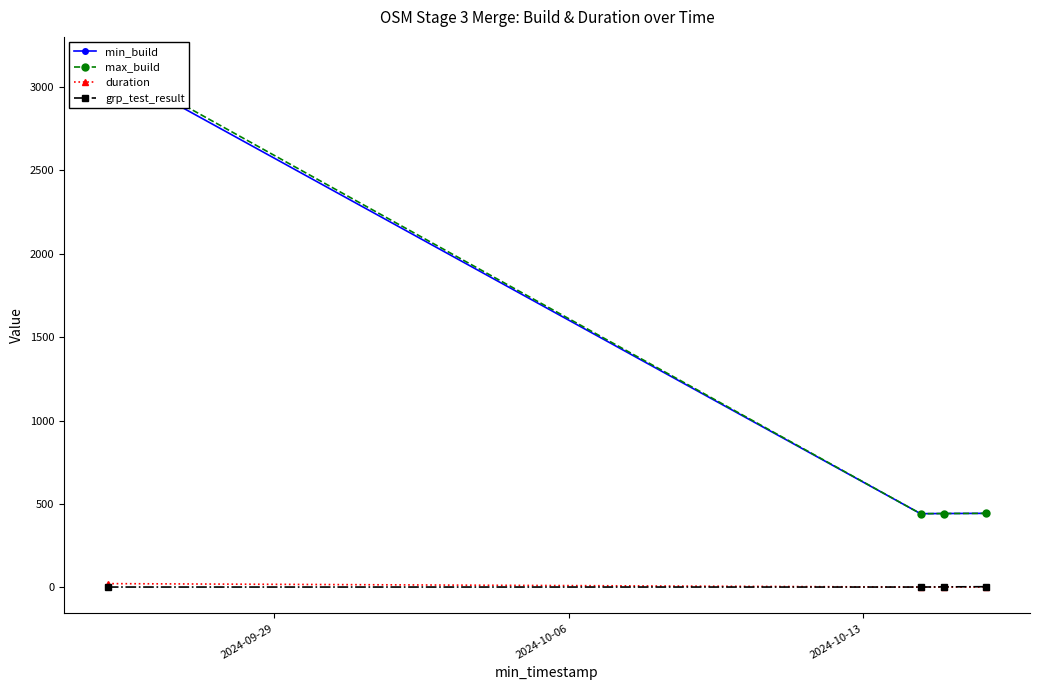

What is the difference between the duration values at 2024-10-06 and 2024-10-13?

0.4